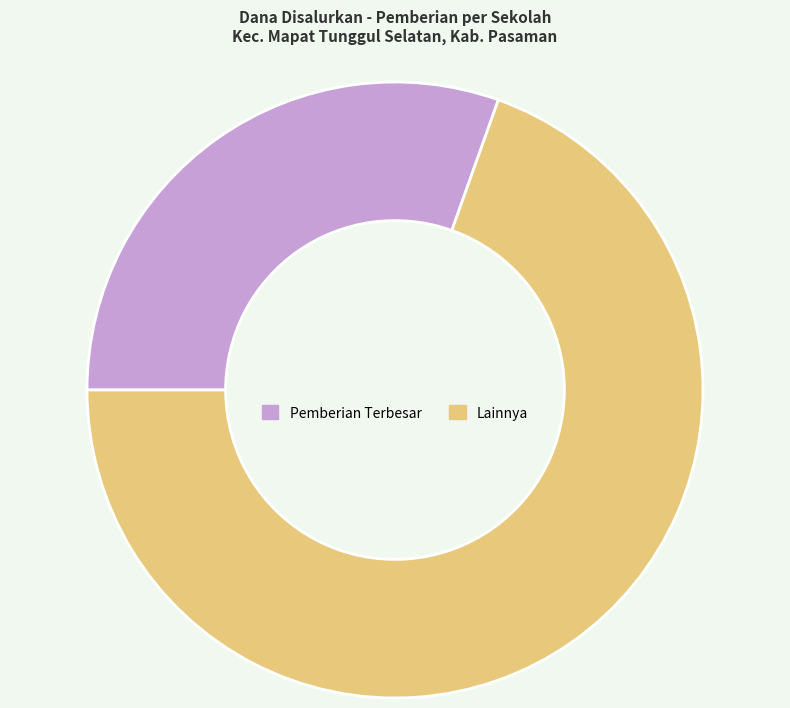

Count the number of slices in the pie.

2